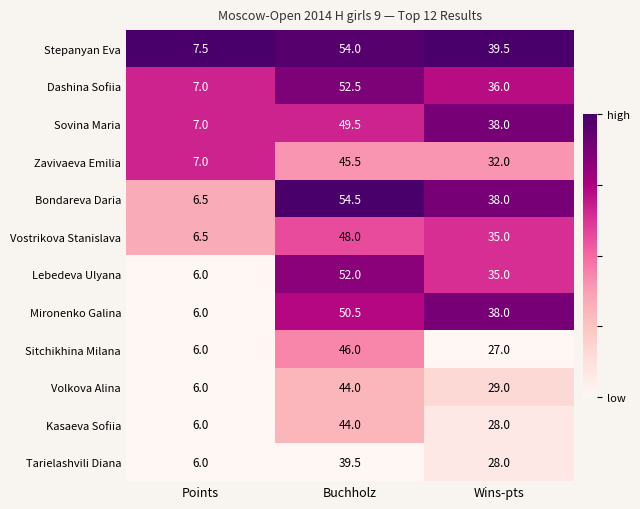

Count the number of data series in this chart.

12